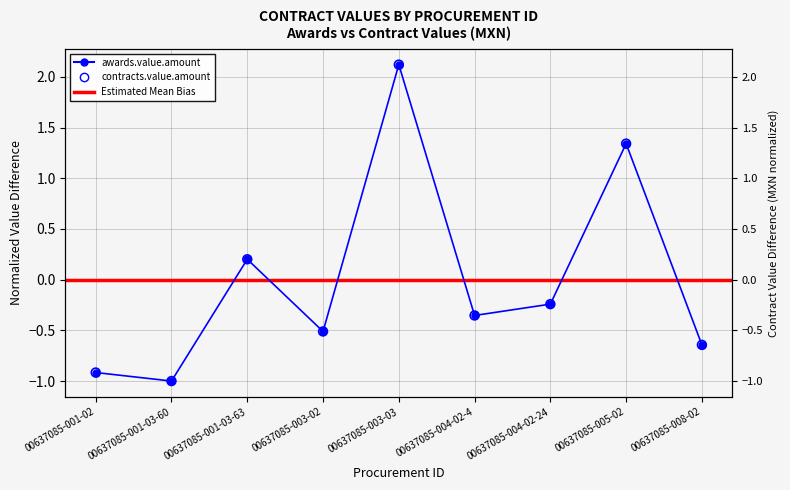

What is the total value across all series at 00637085-008-02?

-1.3